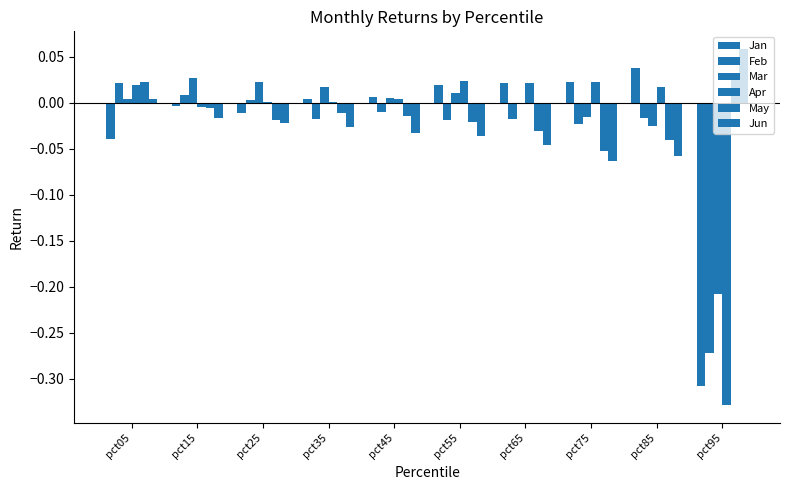

Rank the categories by Apr value from highest to lowest.

pct55, pct75, pct65, pct05, pct85, pct45, pct35, pct25, pct15, pct95